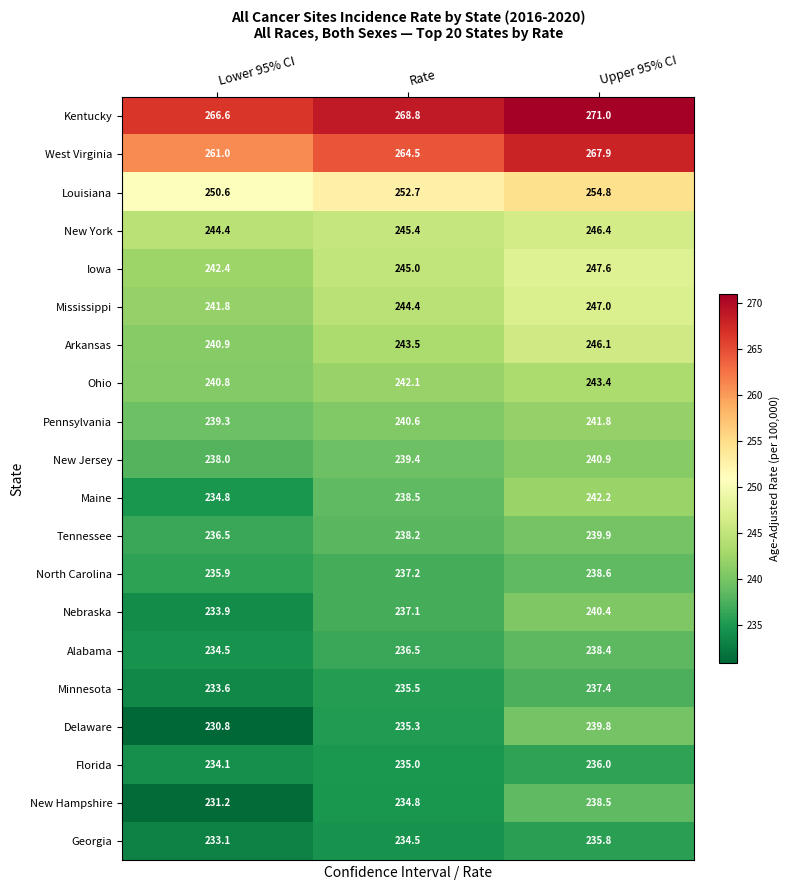

What is the total value across all series at Lower 95% CI?

4804.2